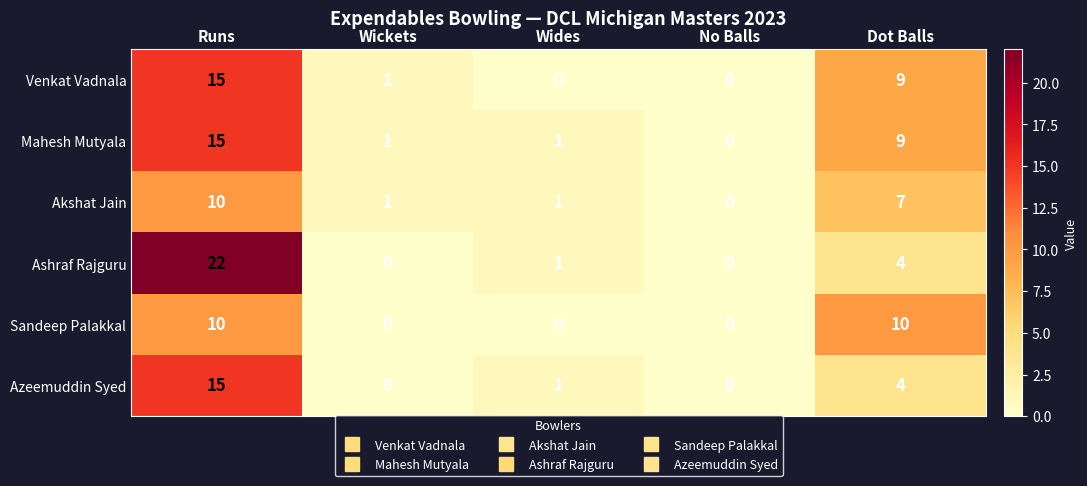

What is the difference between the second highest and second lowest values in the Azeemuddin Syed series?

4